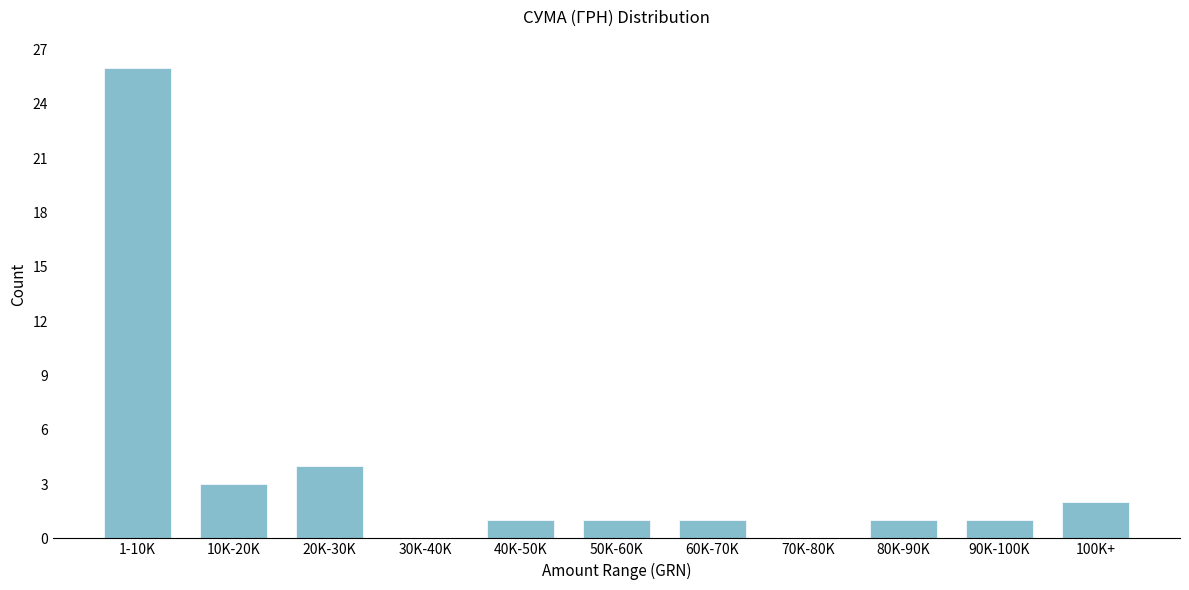

Reading left to right, extract all data points from this chart.

1-10K=26	10K-20K=3	20K-30K=4	30K-40K=0	40K-50K=1	50K-60K=1	60K-70K=1	70K-80K=0	80K-90K=1	90K-100K=1	100K+=2